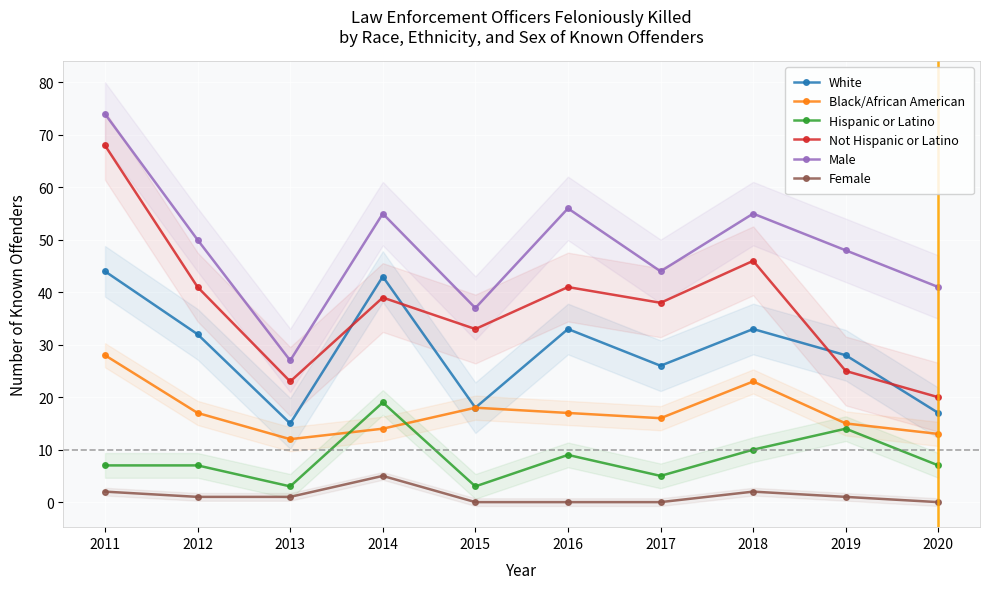

Reading right to left, what are all the values shown in this chart?

White: 17	28	33	26	33	18	43	15	32	44
Black/African American: 13	15	23	16	17	18	14	12	17	28
Hispanic or Latino: 7	14	10	5	9	3	19	3	7	7
Not Hispanic or Latino: 20	25	46	38	41	33	39	23	41	68
Male: 41	48	55	44	56	37	55	27	50	74
Female: 0	1	2	0	0	0	5	1	1	2